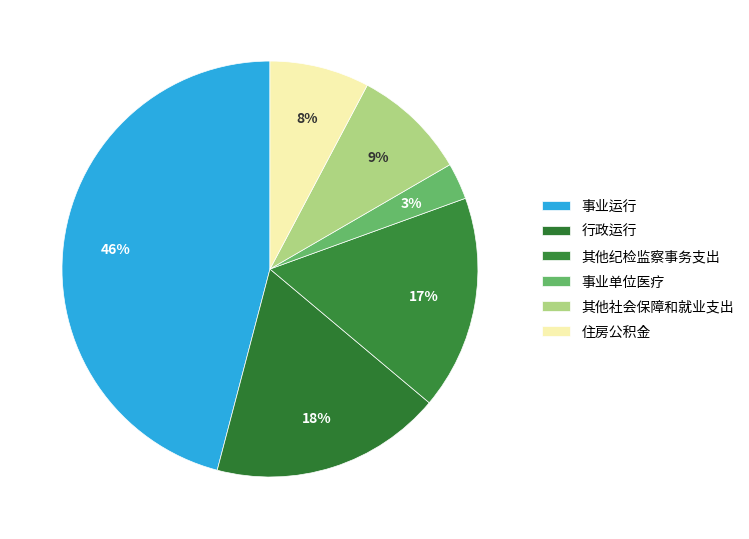

Which category has the smallest portion of the pie?

事业单位医疗